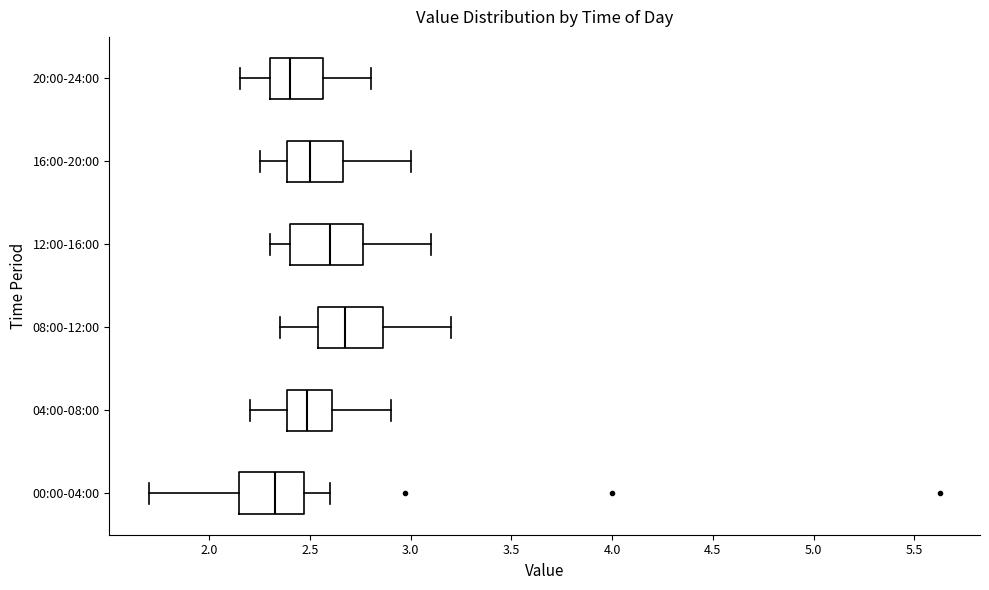

Which box's median line is the furthest to the right?

08:00-12:00